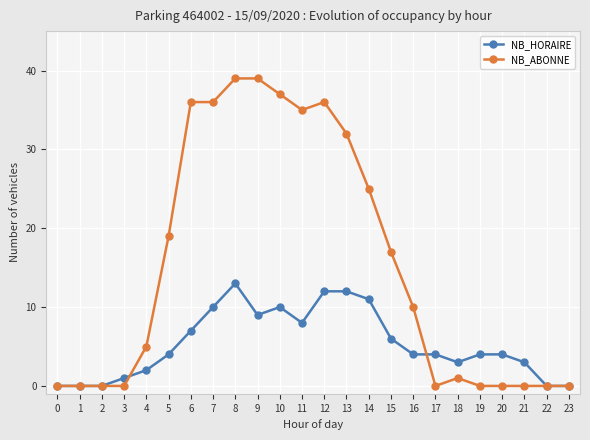

What is the value of the NB_HORAIRE point at the 7th from the left?

7